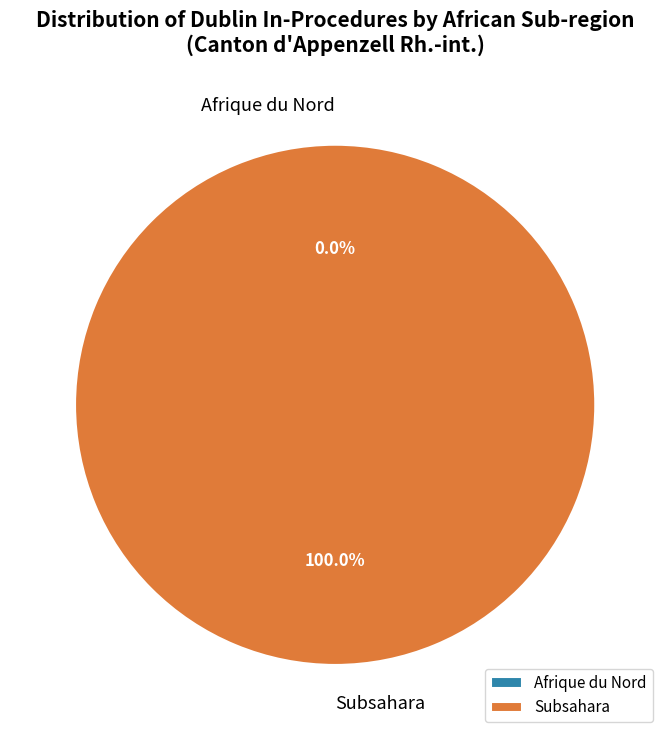

What is the smallest slice in the pie chart?

Afrique du Nord